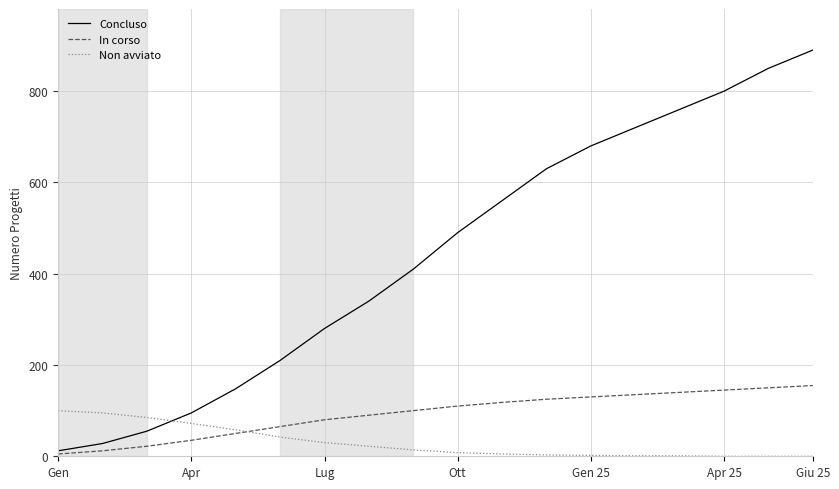

What is the maximum value shown in the chart?

890